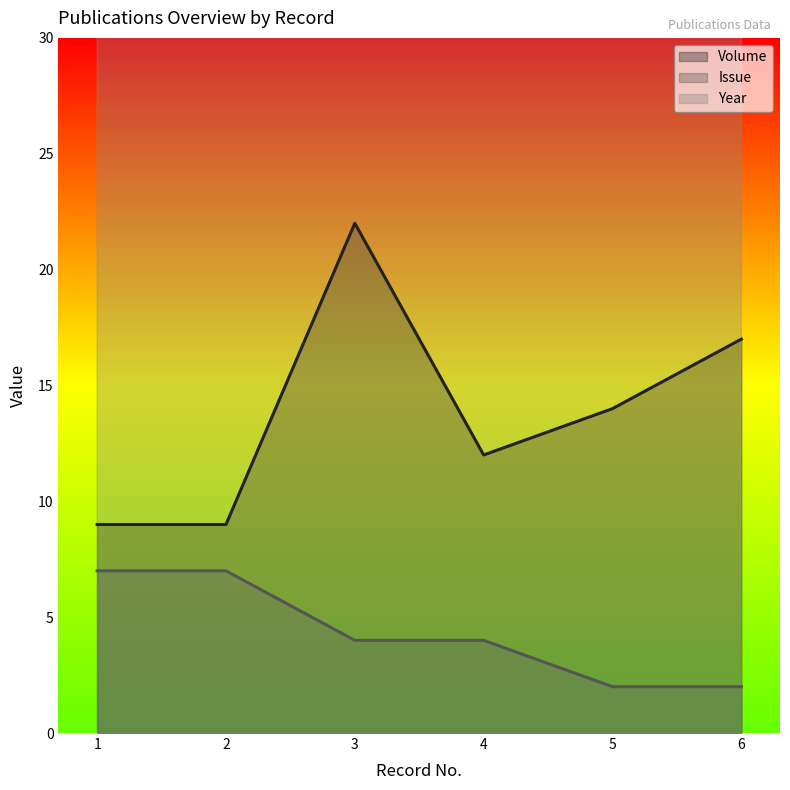

How many data points in Volume are less than 14?

3